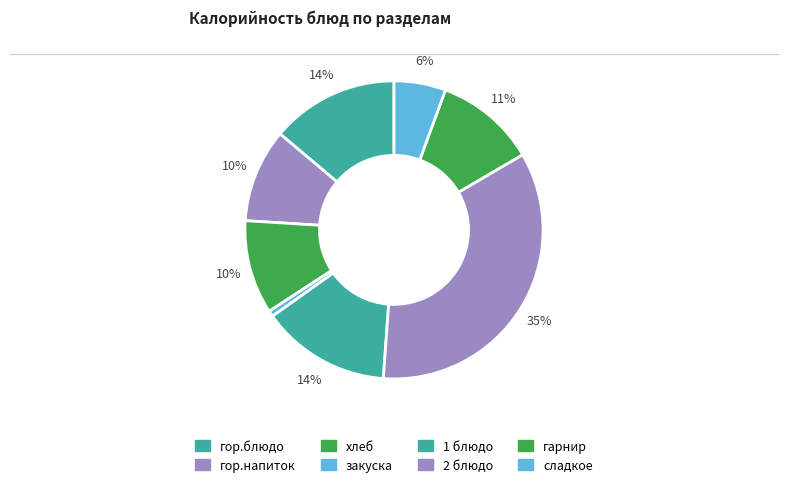

Is the sum of 2 блюдо and сладкое greater than half?

No